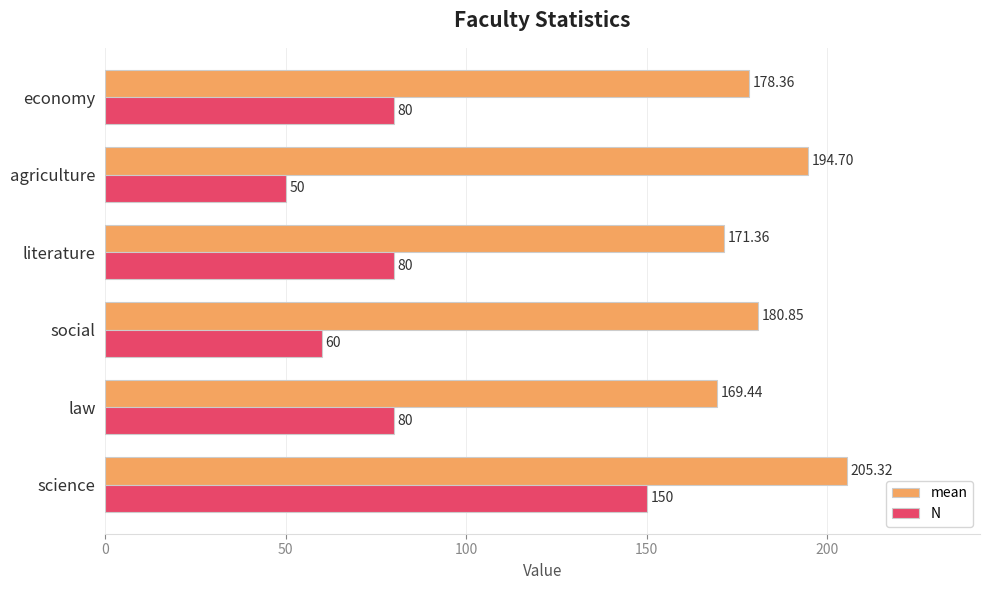

Which series has the largest total across all categories?

mean